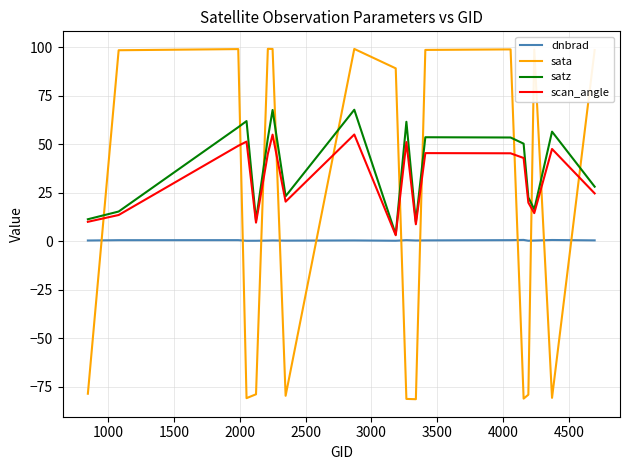

List the series in order of their peak value, highest first.

sata, satz, scan_angle, dnbrad